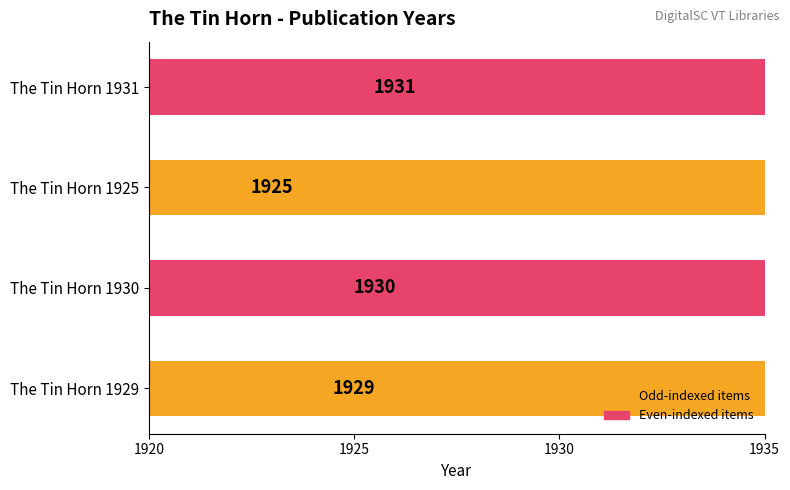

Is it true that the value at The Tin Horn 1925 is 1925?

True